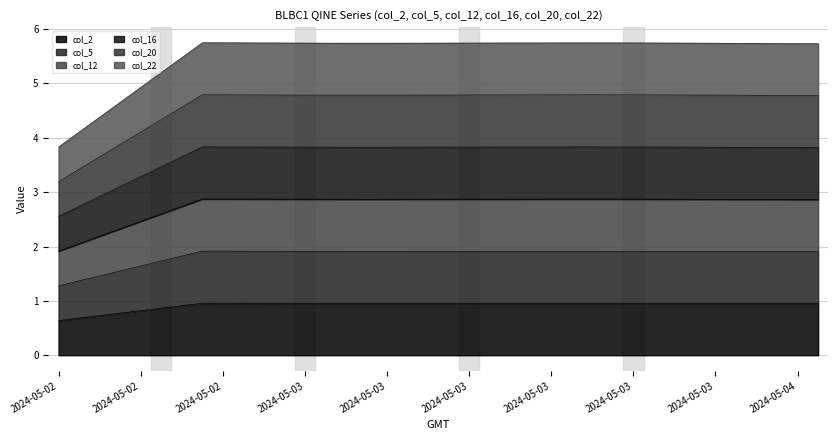

Rank the series at 2024-05-04 01:00 from highest to lowest value.

col_20, col_12, col_16, col_22, col_5, col_2